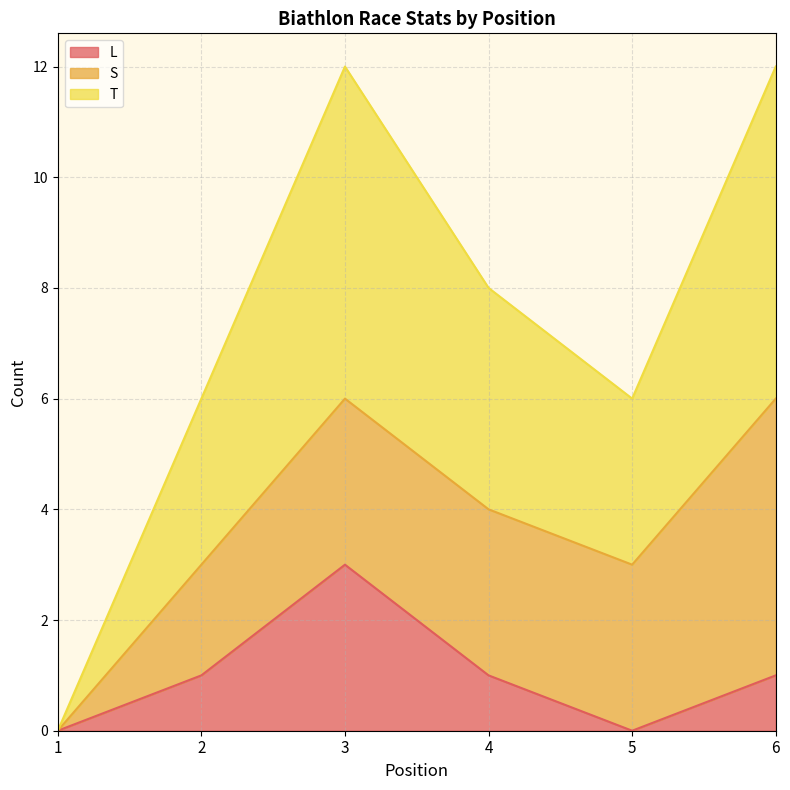

What is the average value of the L series?

1